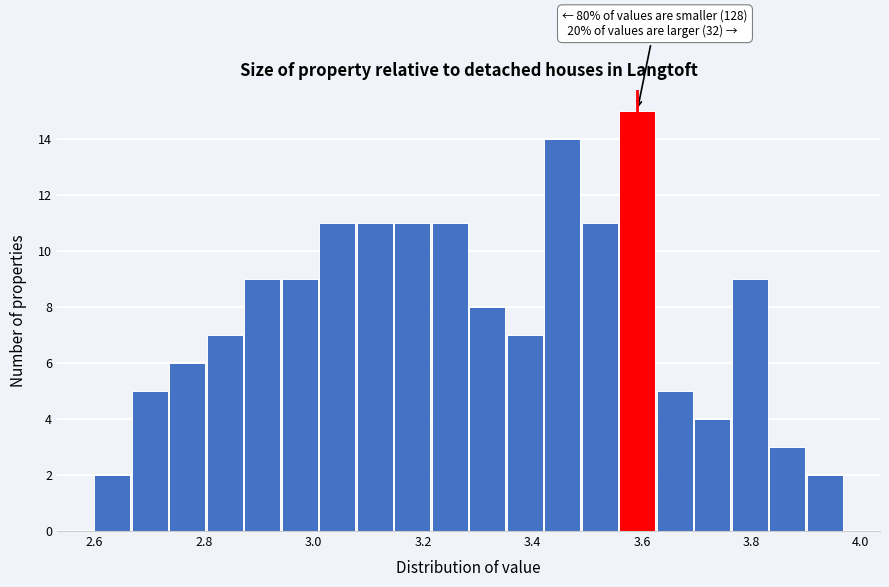

Around what value on the x-axis is the tallest bar? Give the approximate position of its centre, as read against the axis.

3.60